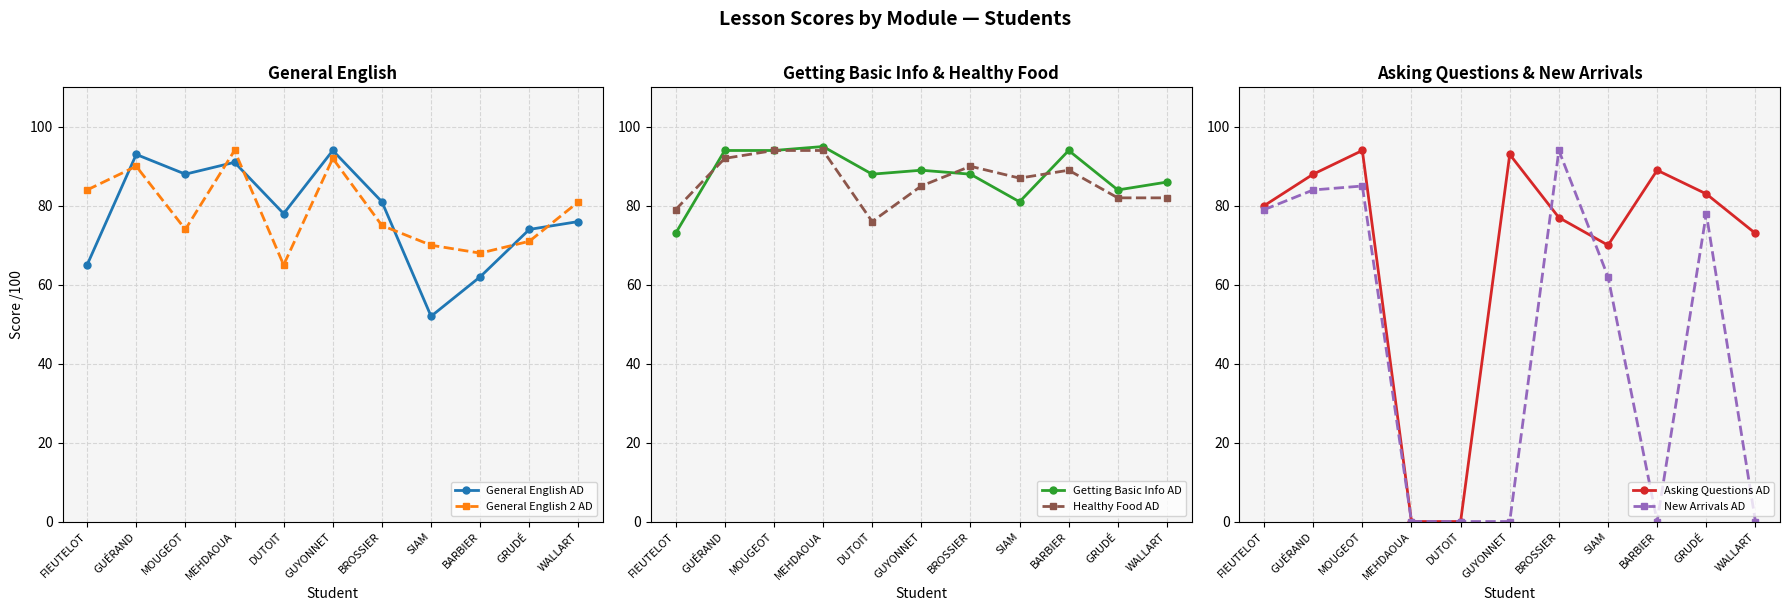

Between SIAM and GRUDÉ, which is larger?

GRUDÉ